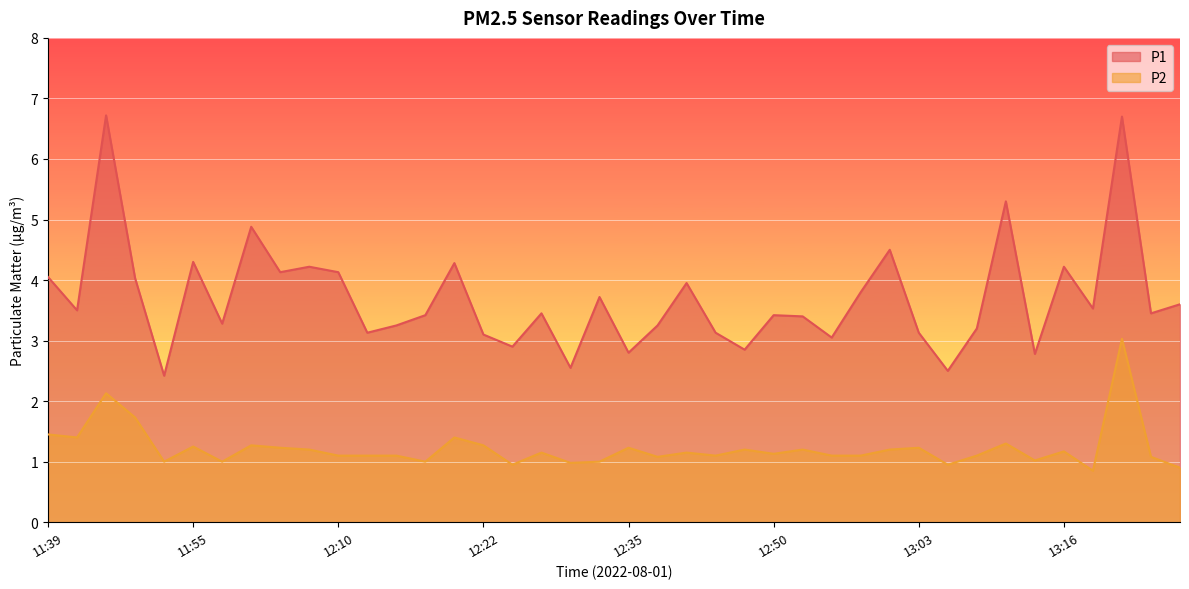

Rank the series by their maximum value, from highest to lowest.

P1, P2